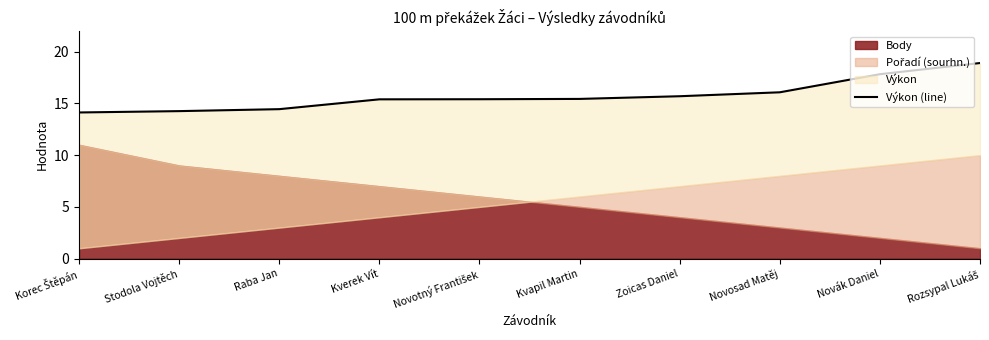

The value at Kverek Vít is 4.8. True or false?

False